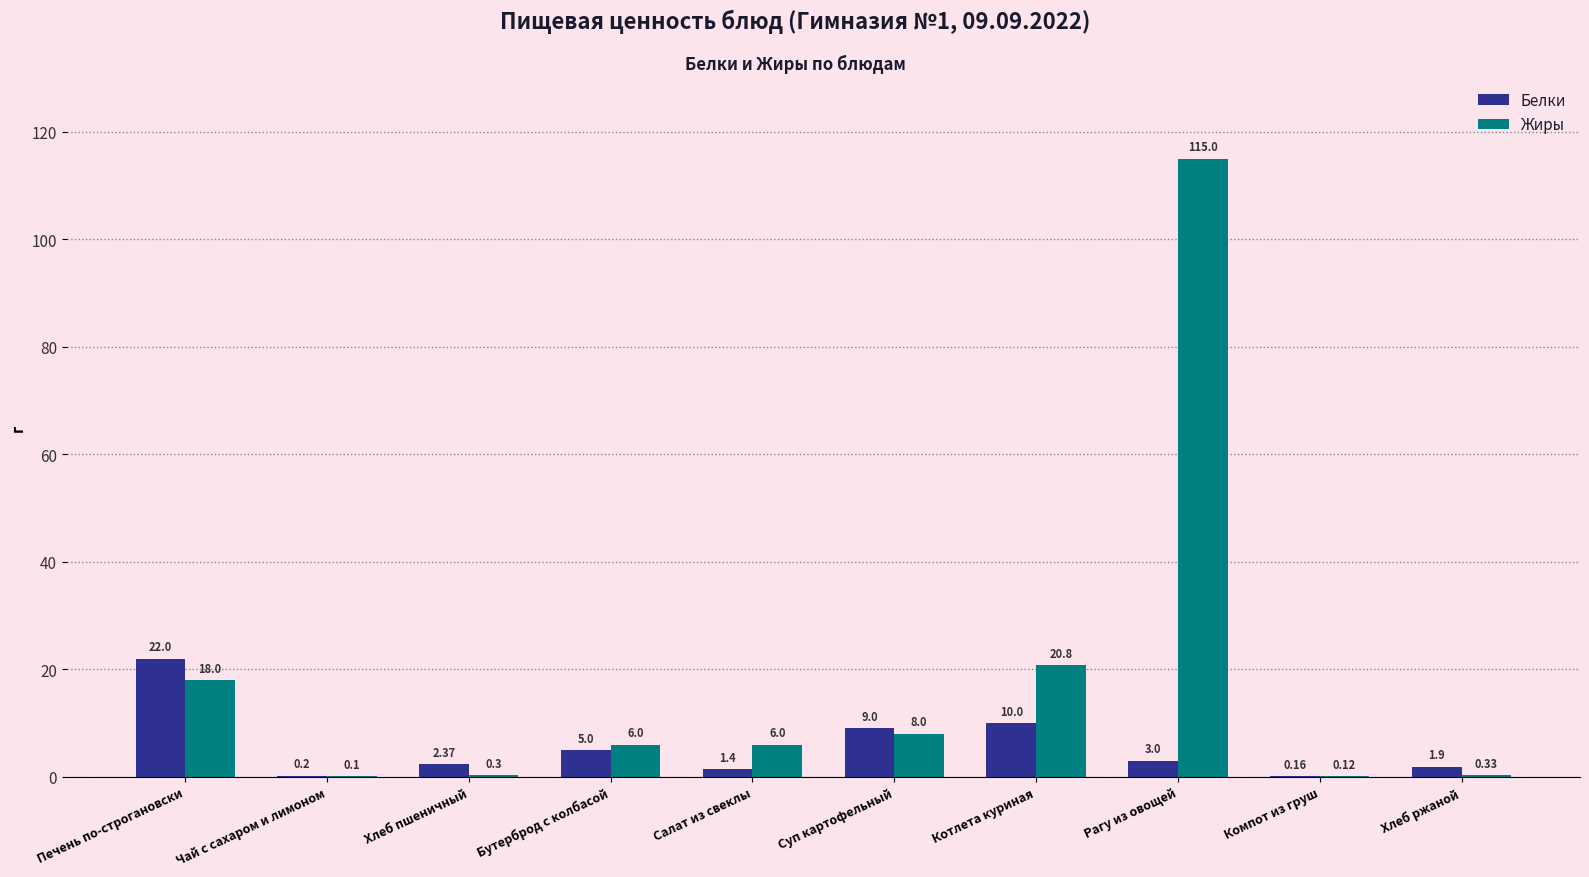

Where is Жиры nearest to the value 57?

Котлета куриная